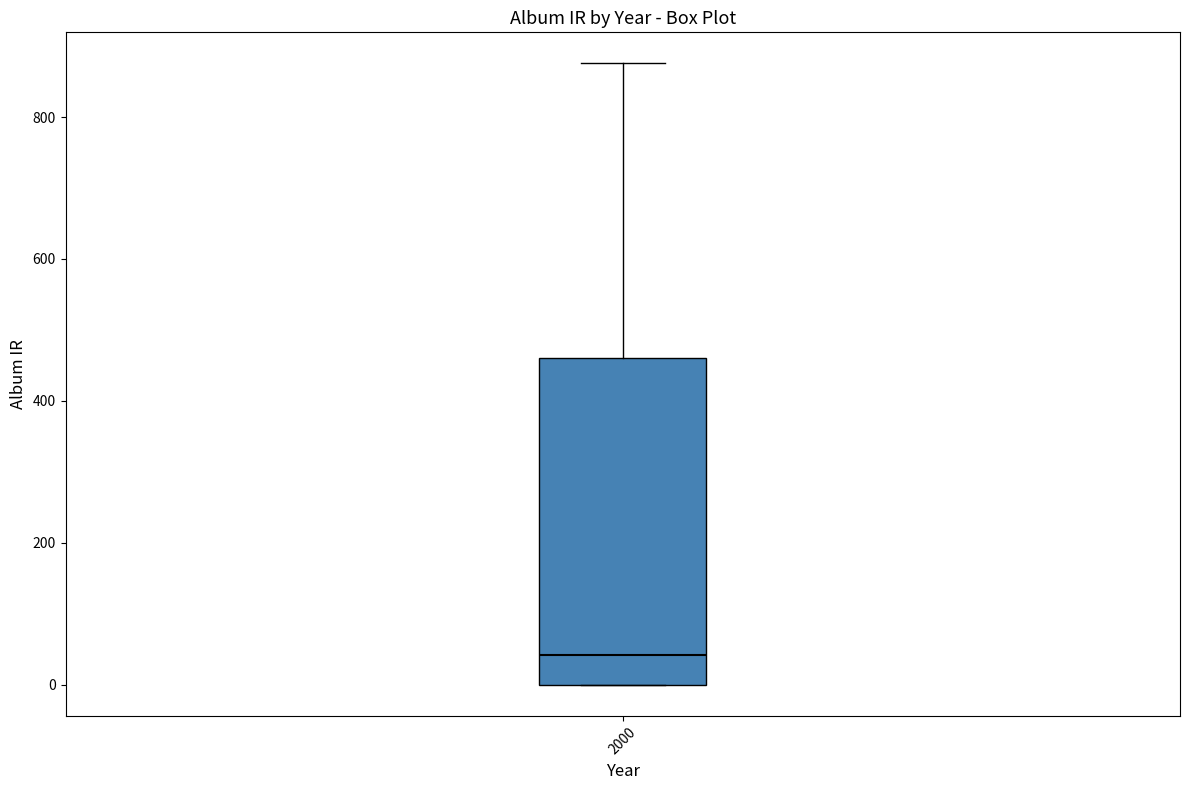

Transcribe this box plot: give where the median line is, the range the box spans, and where the two whiskers end, as read against the y-axis. The values are not printed on the chart, so give them approximately, as read against the axis.

median 40, box 0 to 460, whiskers 0 to 880